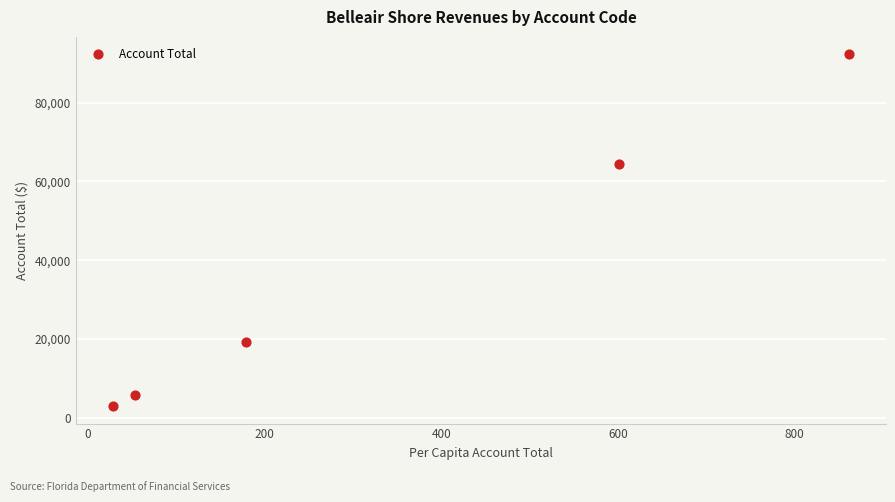

What is the range of Y values (max minus min)?

89232